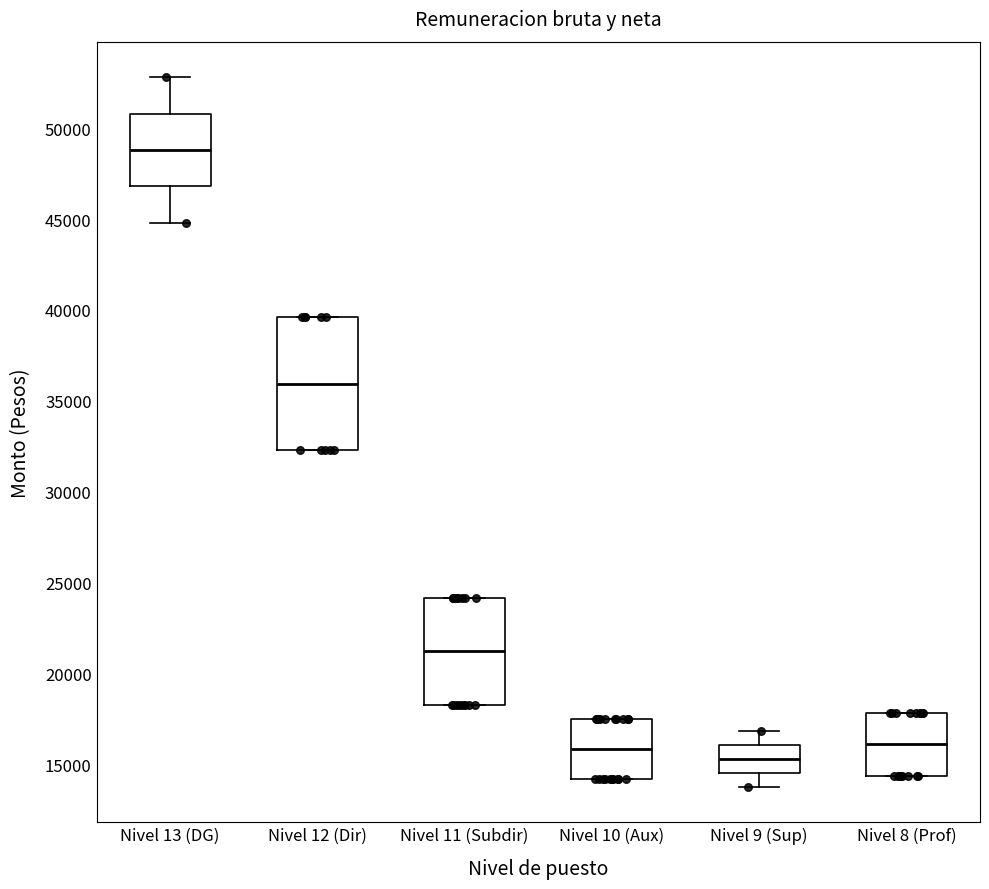

Which box has the highest median line?

Nivel 13 (DG)